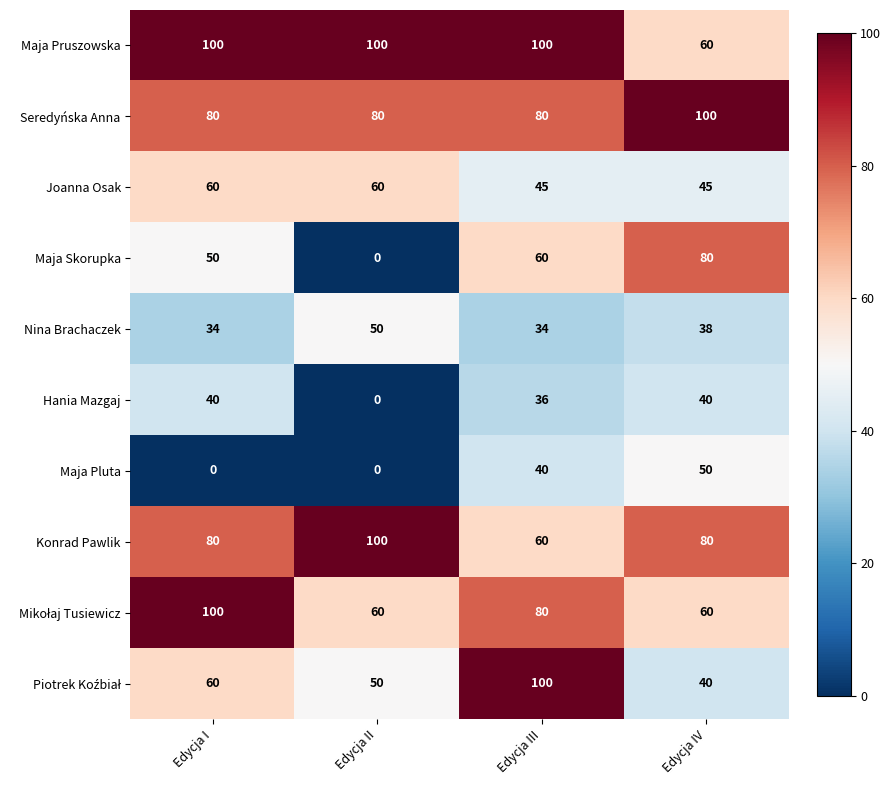

At how many categories does at least one series exceed 80?

4